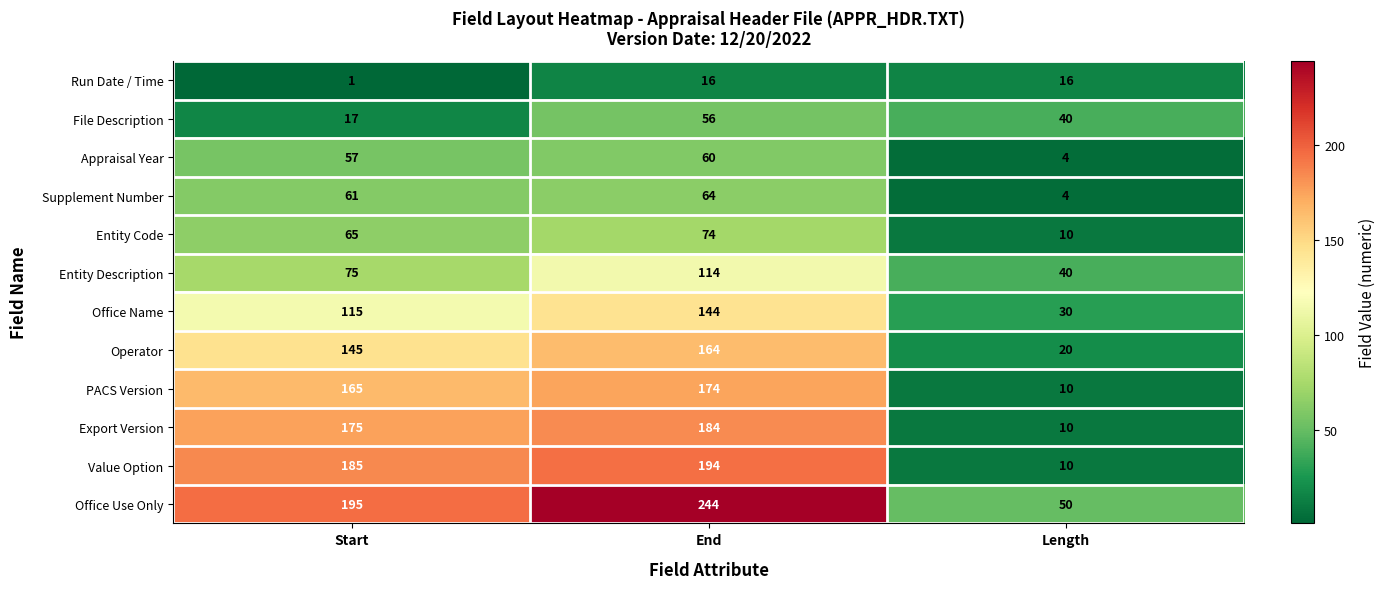

What is the difference between the maximum and second lowest values in the File Description series?

16